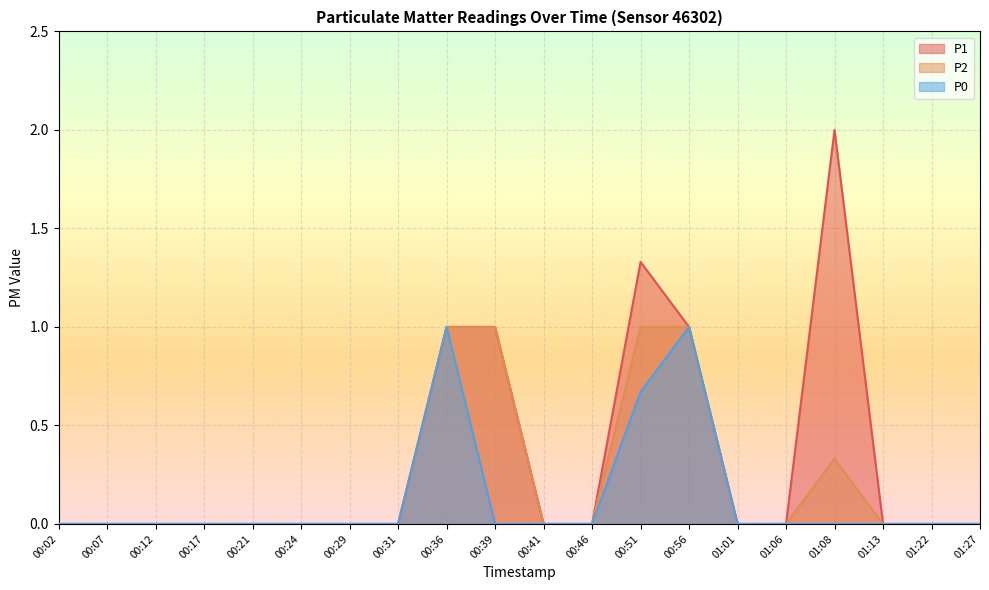

True or false: P0 and P2 intersect in this chart.

False